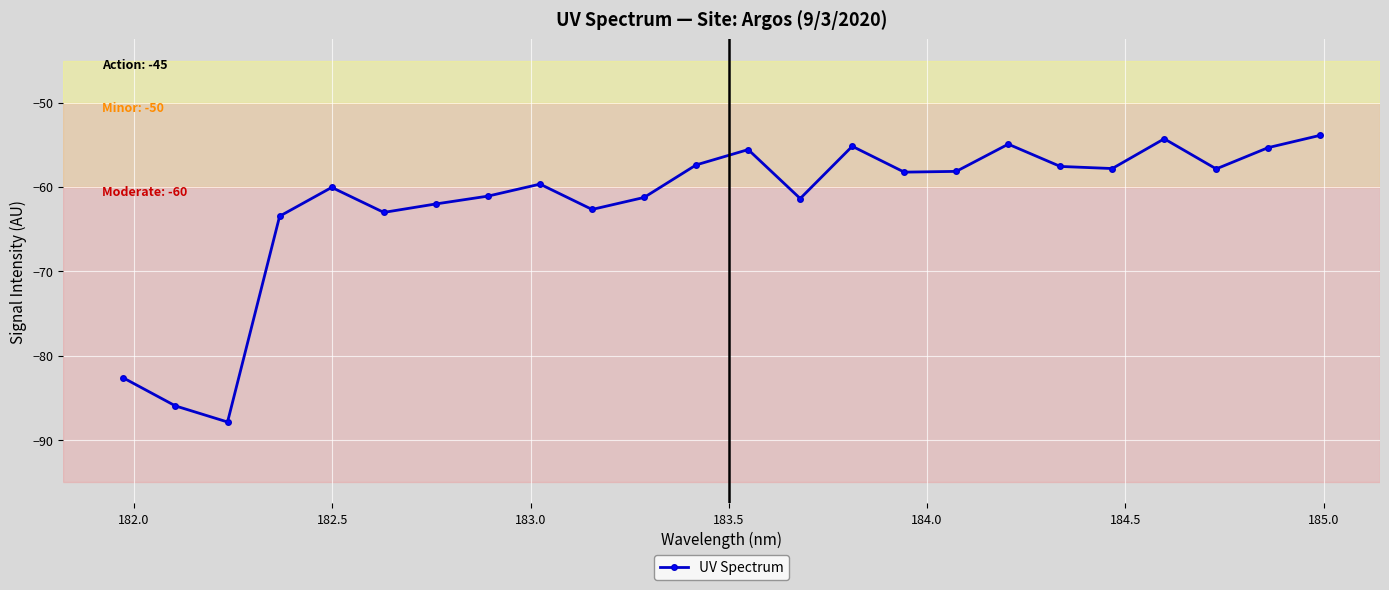

True or false: there are more than 1 points higher than both neighbors.

True